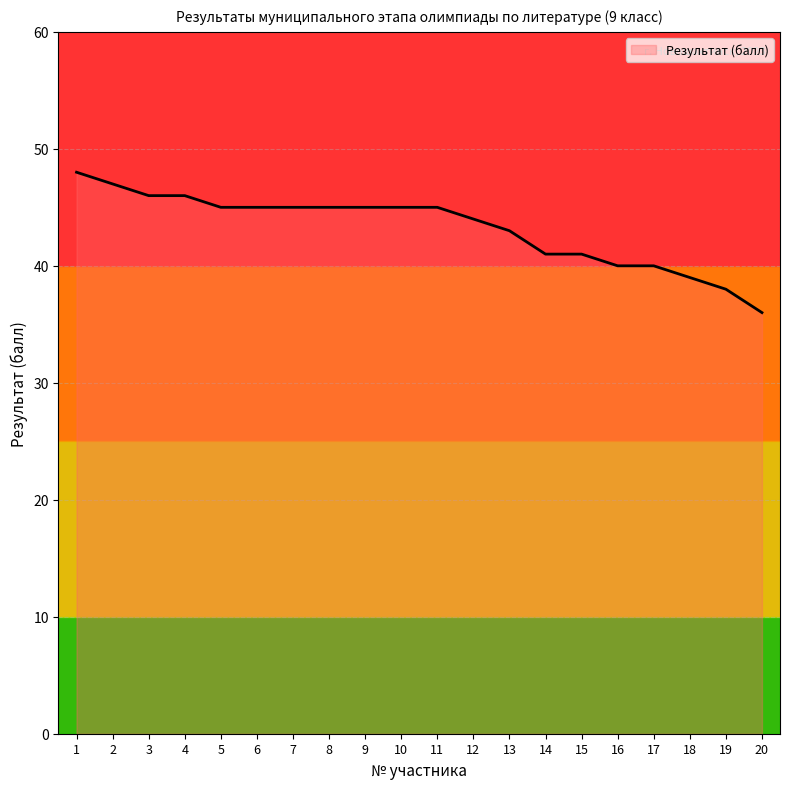

What is the sum of all values?

864